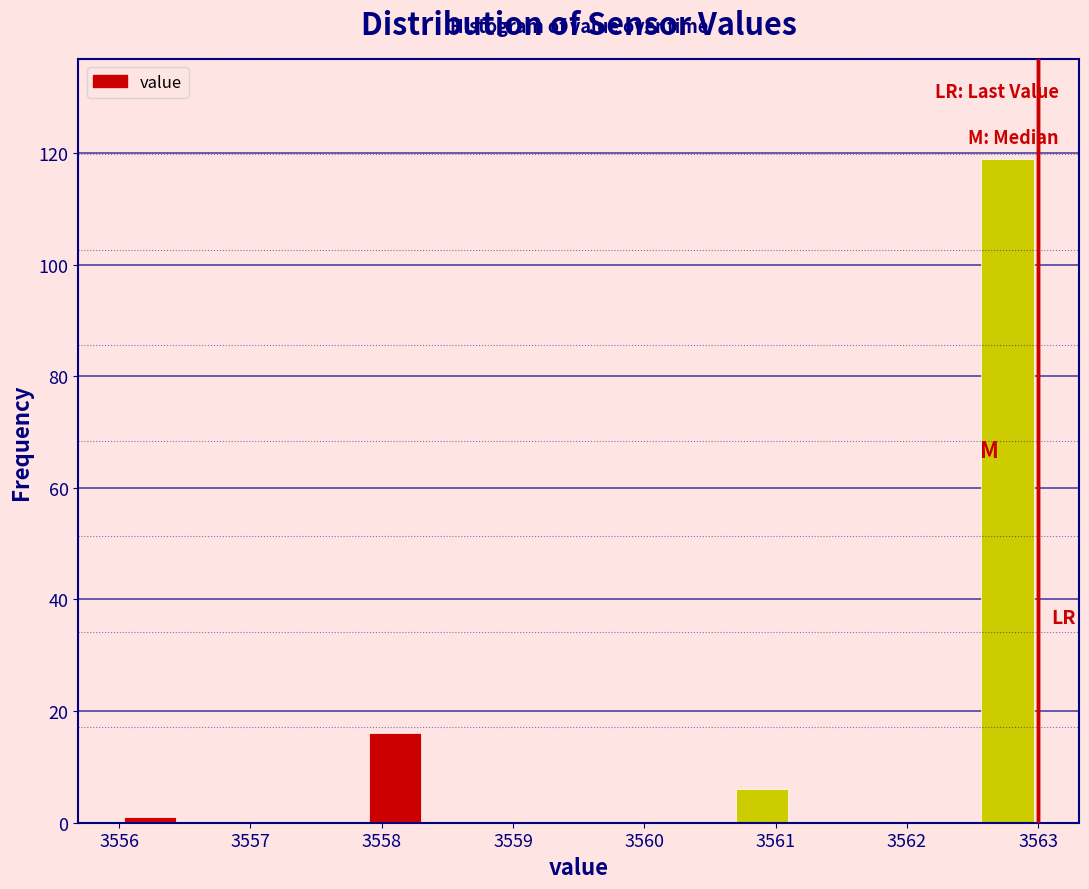

Reading left to right, transcribe this chart: for each bar, give the range it covers on the x-axis and its height. Neither the bar edges nor the heights are printed on the chart, so give them approximately, as read against the axes.

3556.0 to 3556.5: under 2
3556.5 to 3556.9: 0
3556.9 to 3557.4: 0
3557.4 to 3557.9: 0
3557.9 to 3558.3: 16
3558.3 to 3558.8: 0
3558.8 to 3559.3: 0
3559.3 to 3559.7: 0
3559.7 to 3560.2: 0
3560.2 to 3560.7: 0
3560.7 to 3561.1: 6
3561.1 to 3561.6: 0
3561.6 to 3562.1: 0
3562.1 to 3562.5: 0
3562.5 to 3563.0: 120